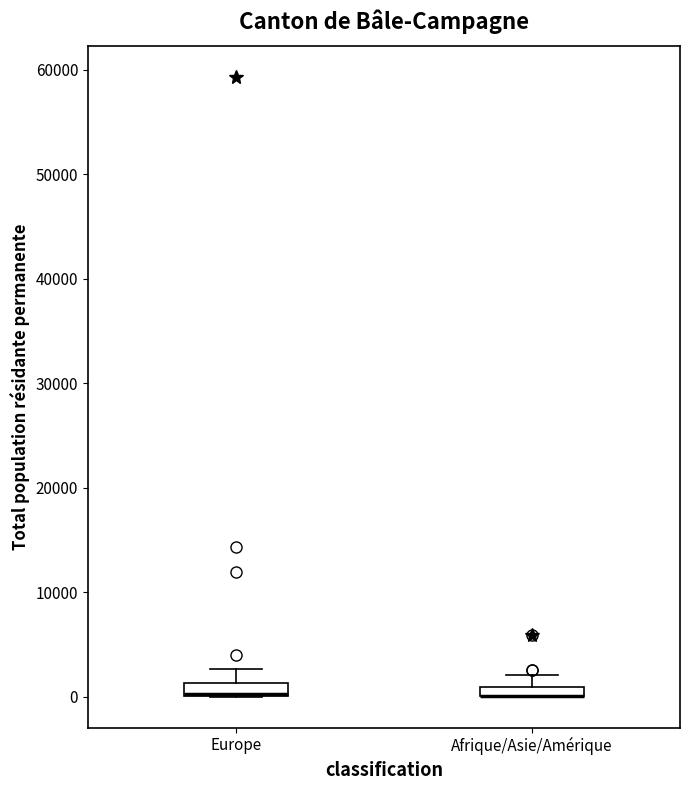

Where is the lower edge of the box for Europe on the y-axis? The values are not printed on the chart, so give them approximately, as read against the axis.

0